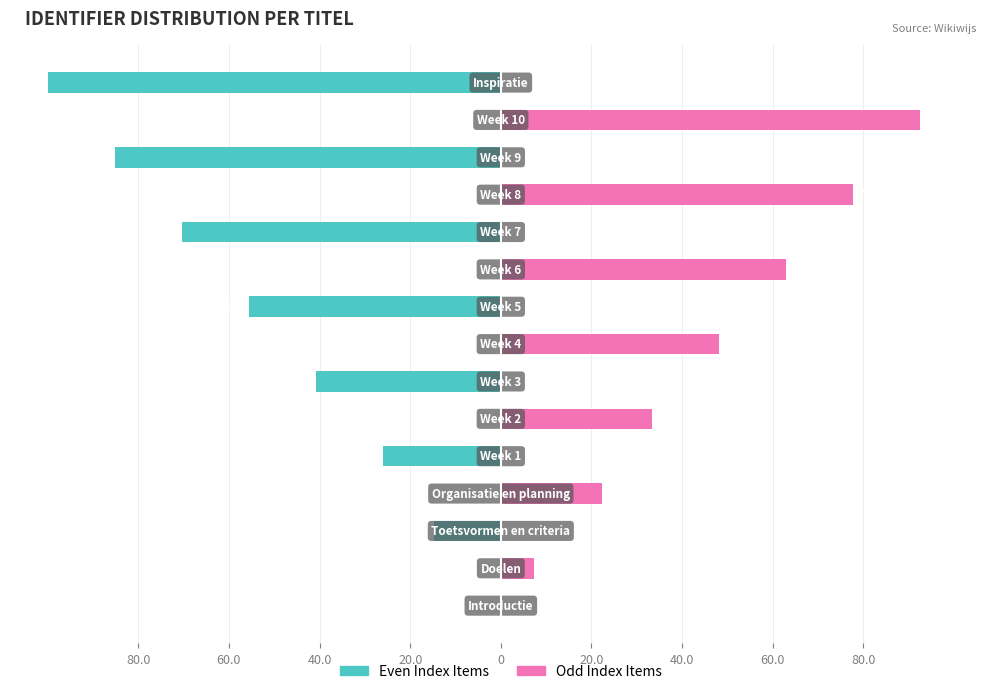

List the series in order of their overall mean, lowest first.

Even Index Items, Odd Index Items